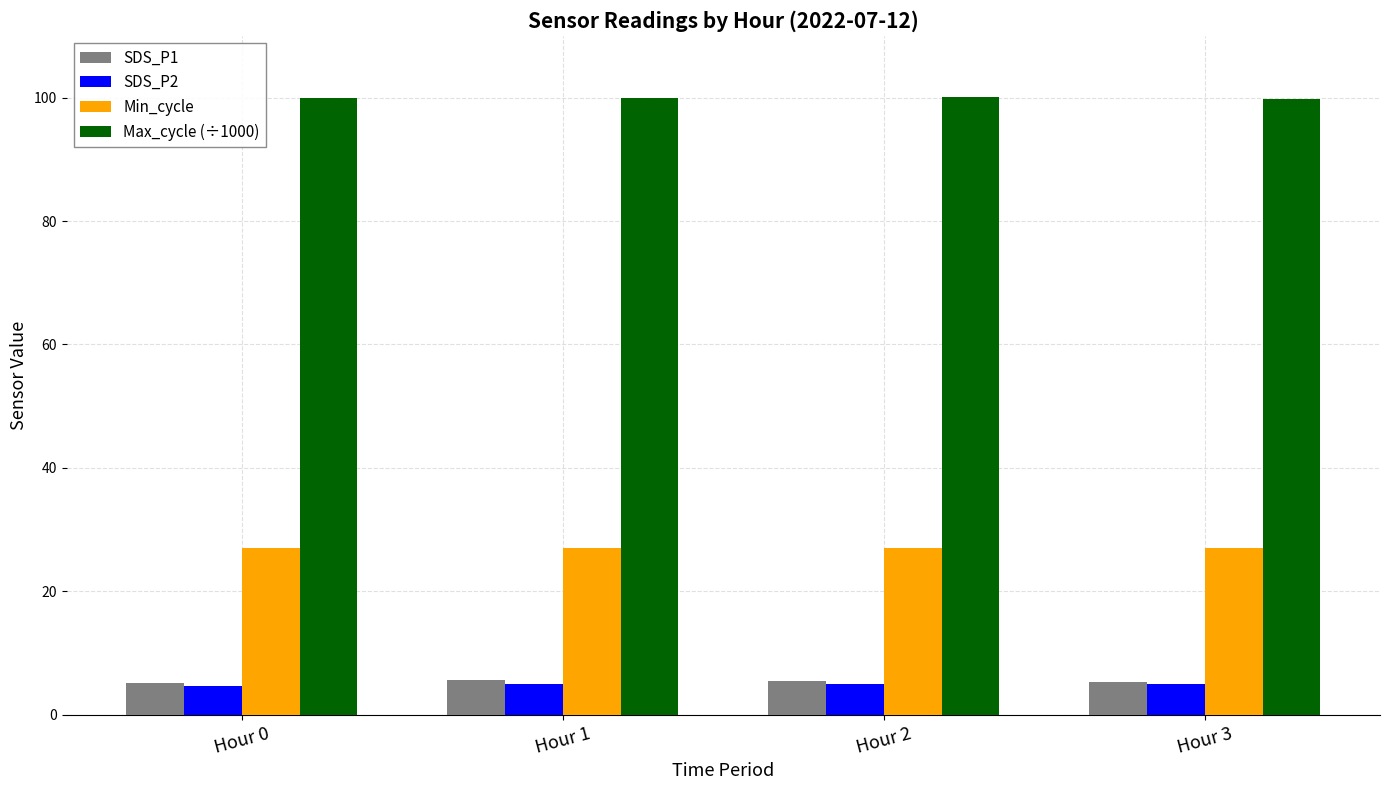

Is the value of Max_cycle (÷1000) at Hour 3 greater than the value of Min_cycle at Hour 3?

Yes